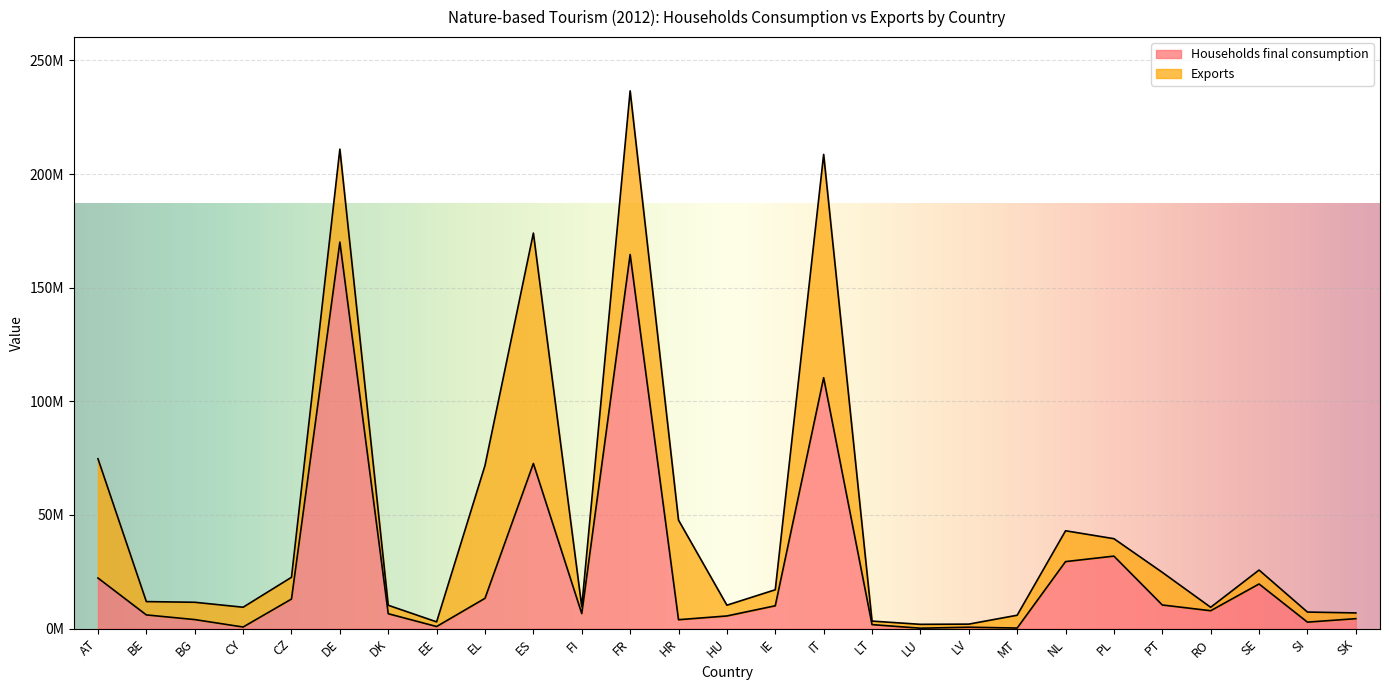

What is the label of the 5th point from the left?

CZ